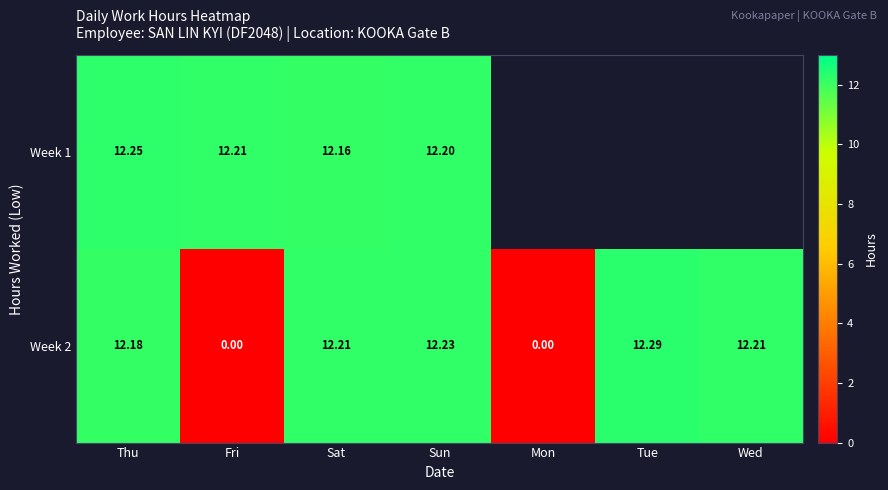

Is the value of Week 2 at Thu greater than the value of Week 1 at Sat?

Yes